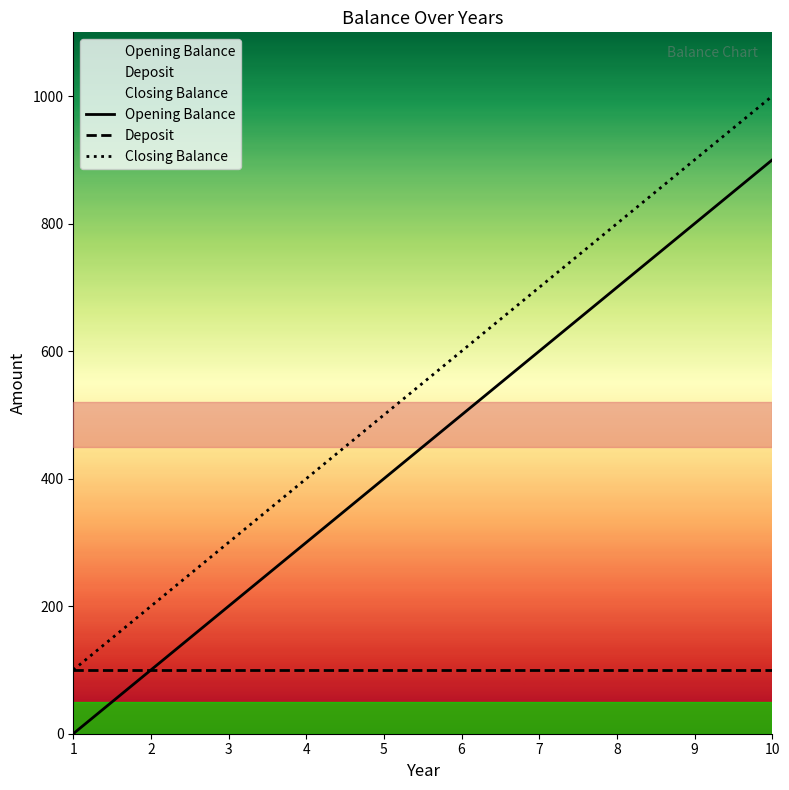

The Closing Balance series shows 1484 at 10. True or false?

False